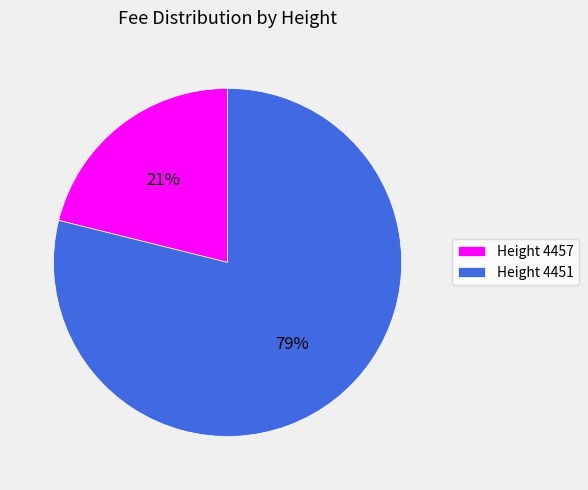

Combined, do Height 4451 and Height 4457 account for over 50%?

Yes